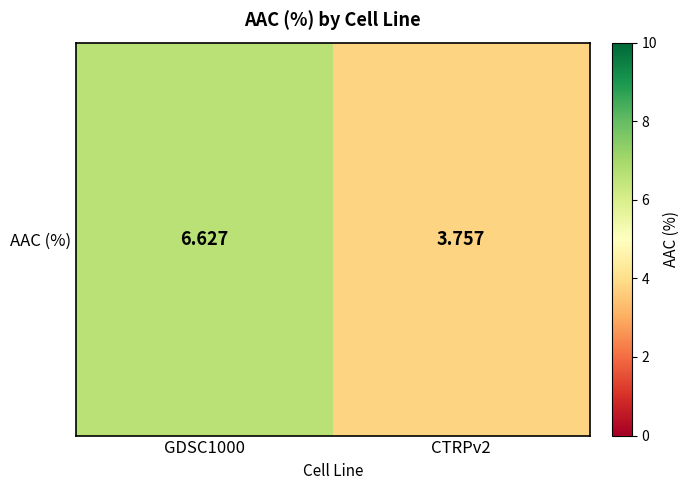

Reading right to left, transcribe all the data shown in this chart.

3.8	6.6